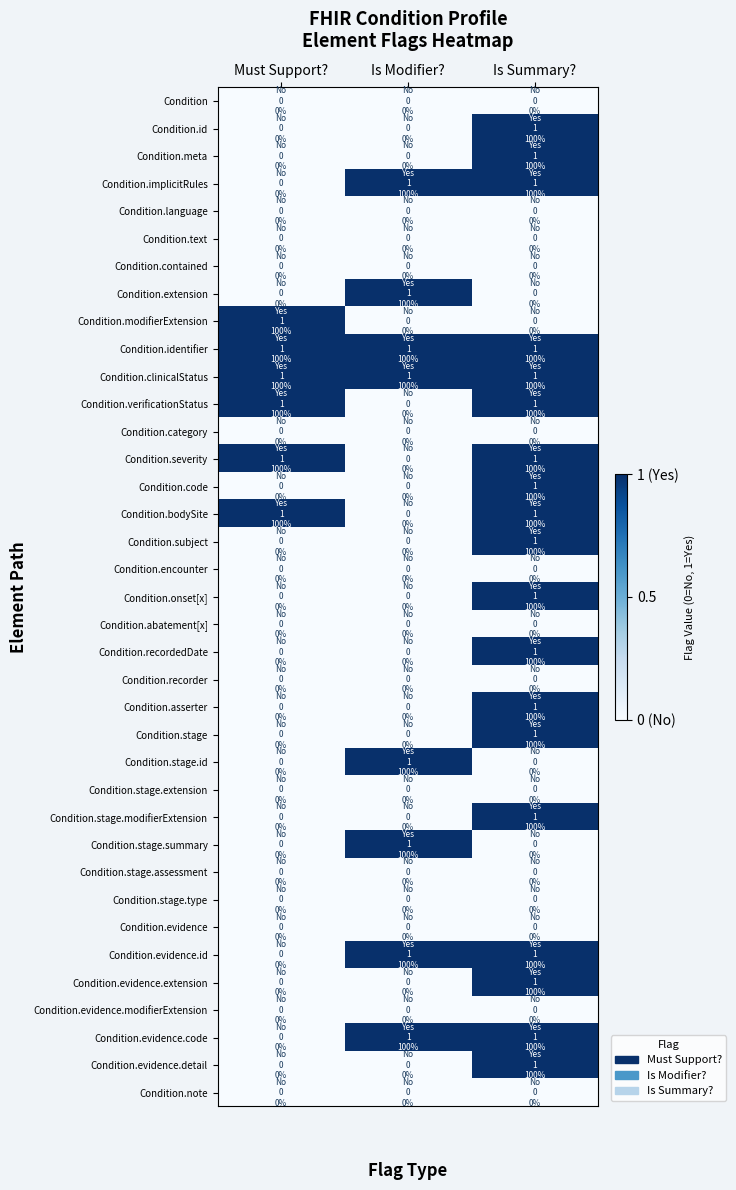

What is the spread (max minus min) of values at Is Summary??

1